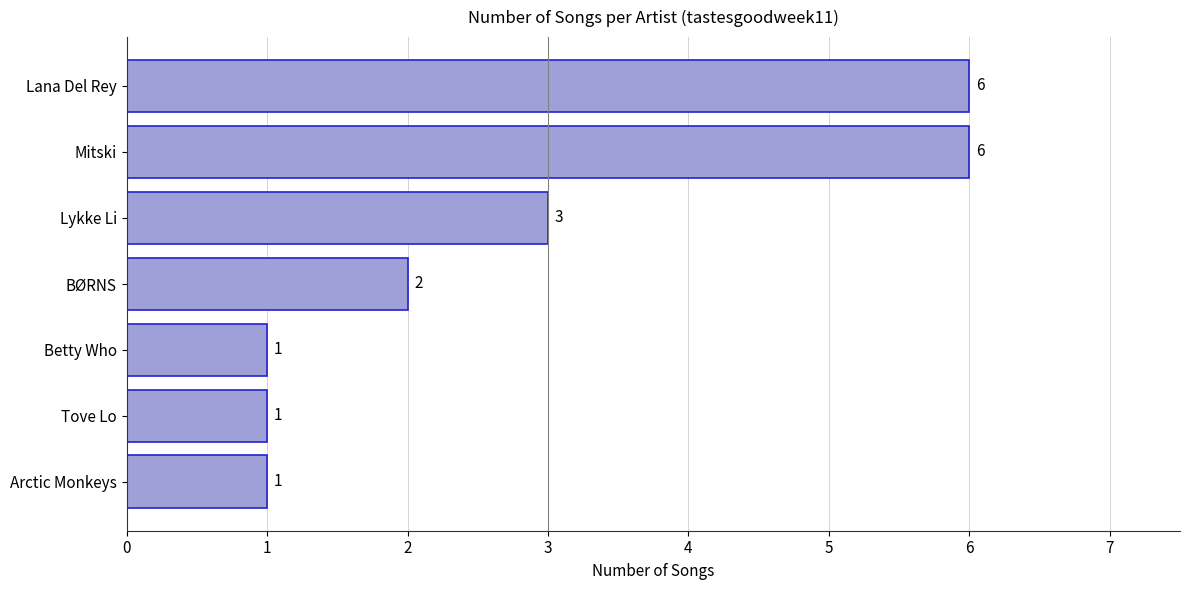

What position from the bottom is Mitski?

6